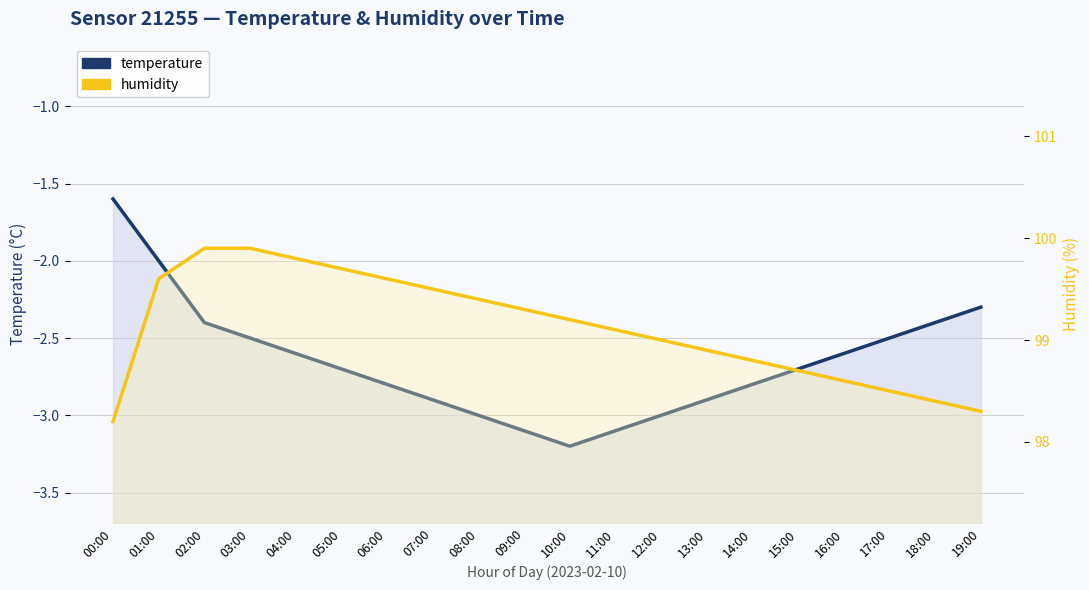

Reading right to left, transcribe all the data shown in this chart.

temperature: -2.3	-2.4	-2.5	-2.6	-2.7	-2.8	-2.9	-3.0	-3.1	-3.2	-3.1	-3.0	-2.9	-2.8	-2.7	-2.6	-2.5	-2.4	-2.0	-1.6
humidity: 98.3	98.4	98.5	98.6	98.7	98.8	98.9	99.0	99.1	99.2	99.3	99.4	99.5	99.6	99.7	99.8	99.9	99.9	99.6	98.2